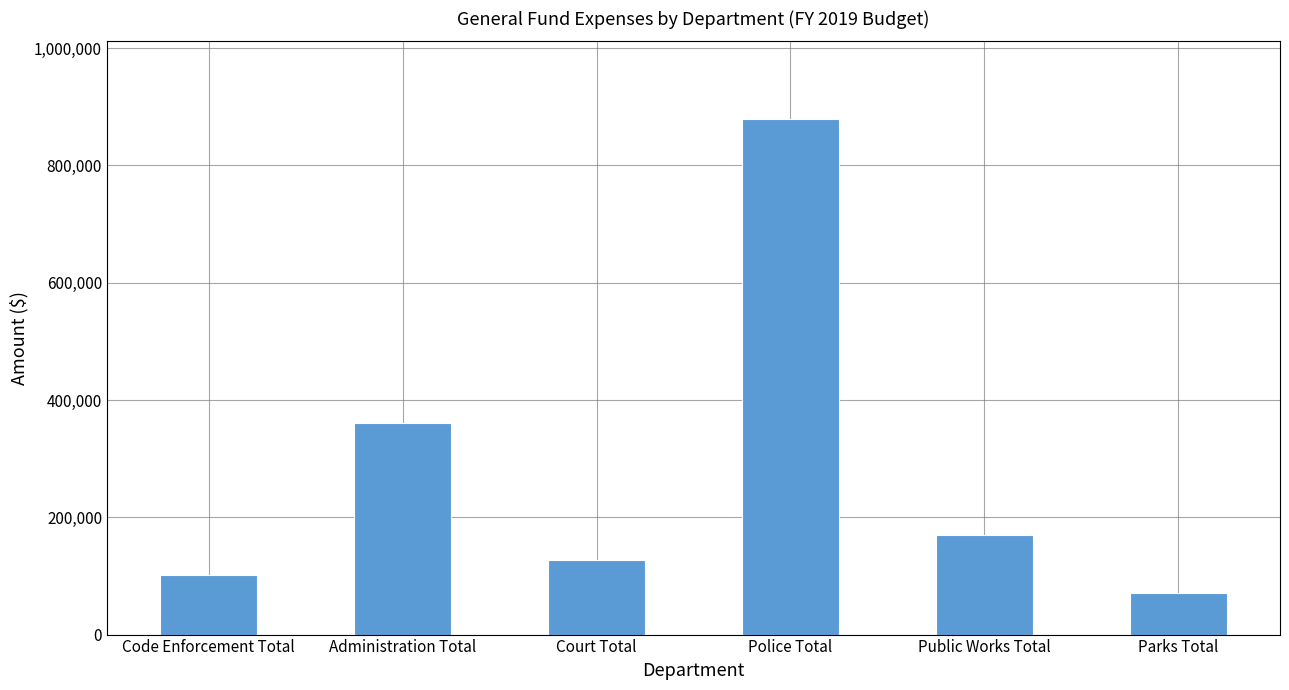

What is the greatest value displayed?

879573.1